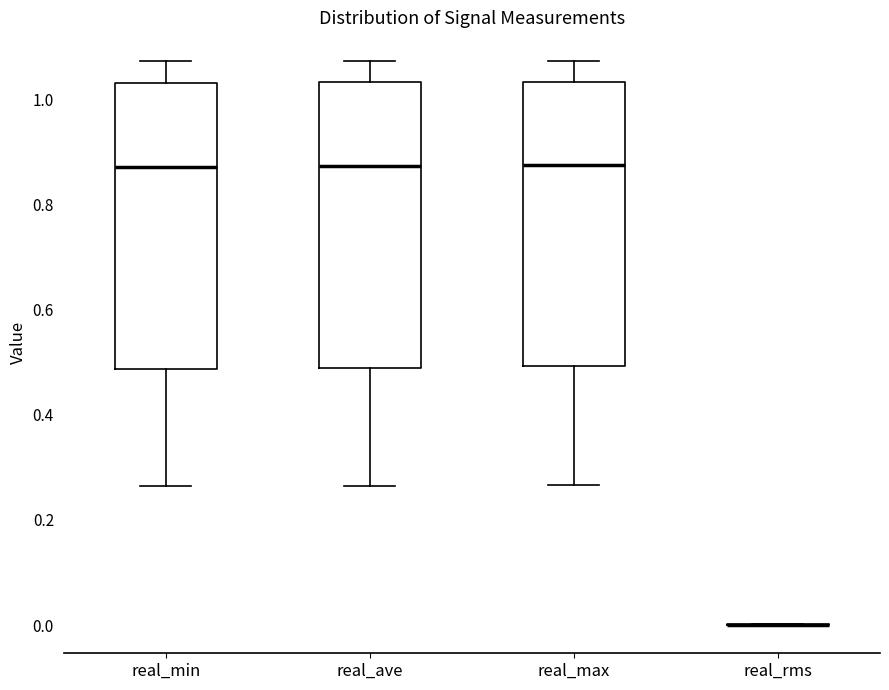

Where does the lower whisker of the box for real_ave end on the y-axis? The values are not printed on the chart, so give them approximately, as read against the axis.

0.26